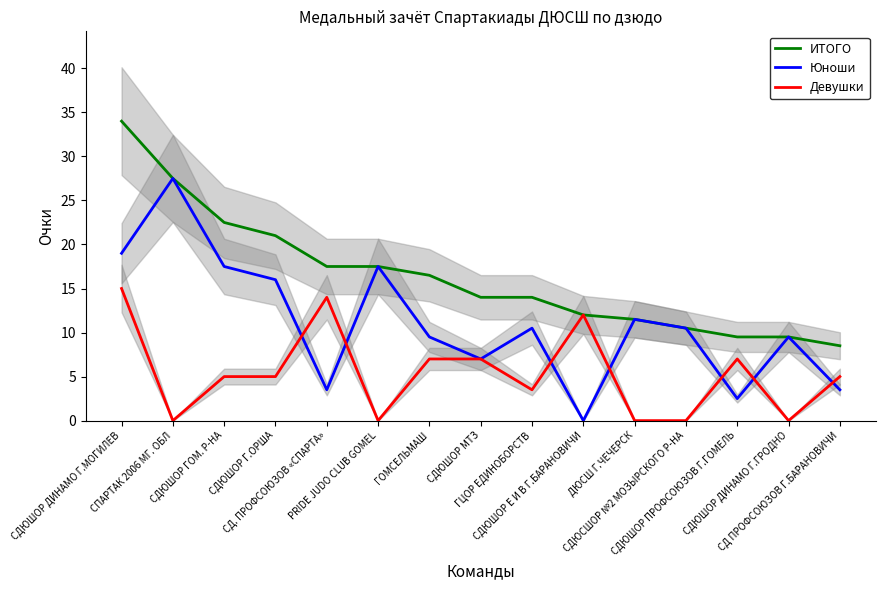

What is the average value of the Девушки series?

5.4